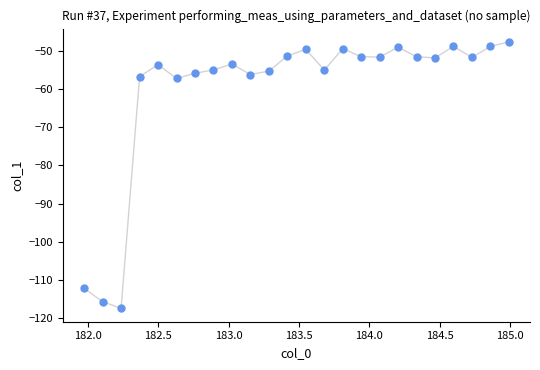

What is the range of Y values (max minus min)?

70.0